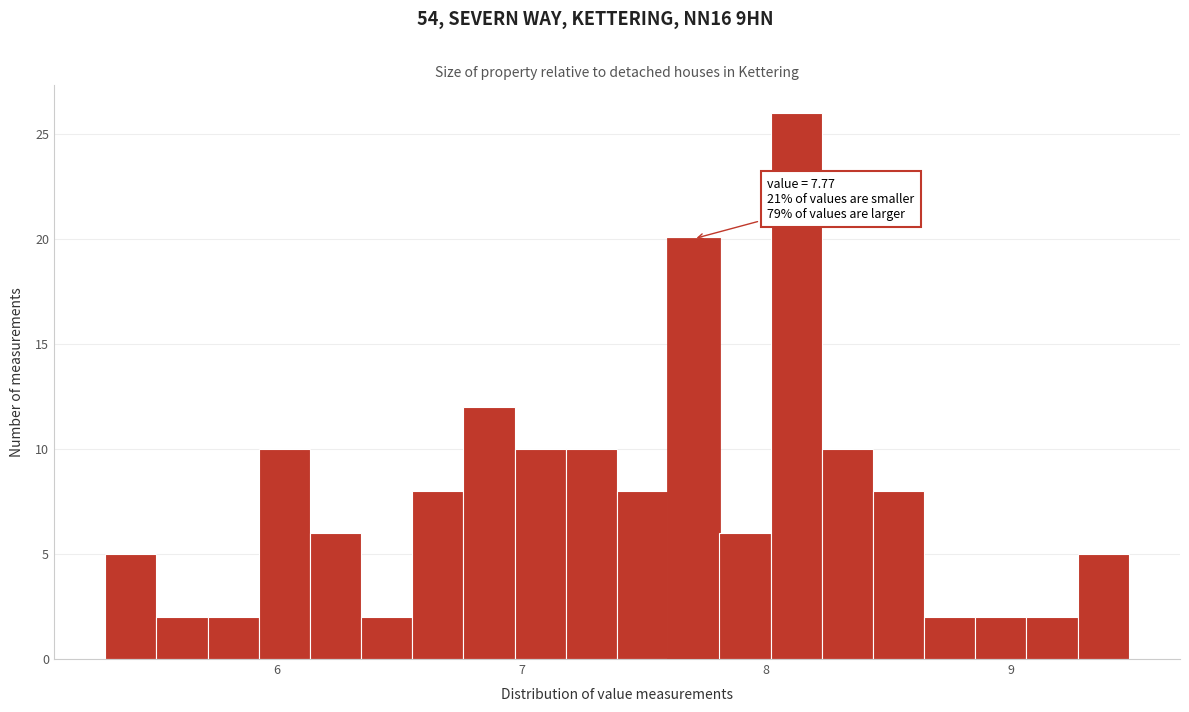

Around what value on the x-axis is the tallest bar? Give the approximate position of its centre, as read against the axis.

8.1